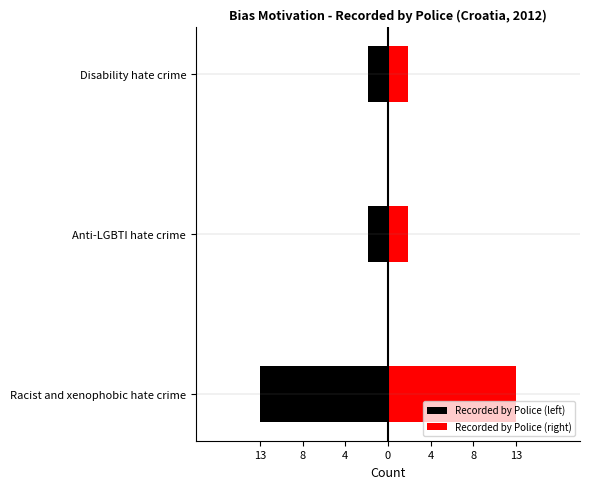

Count the number of categories in the chart.

3